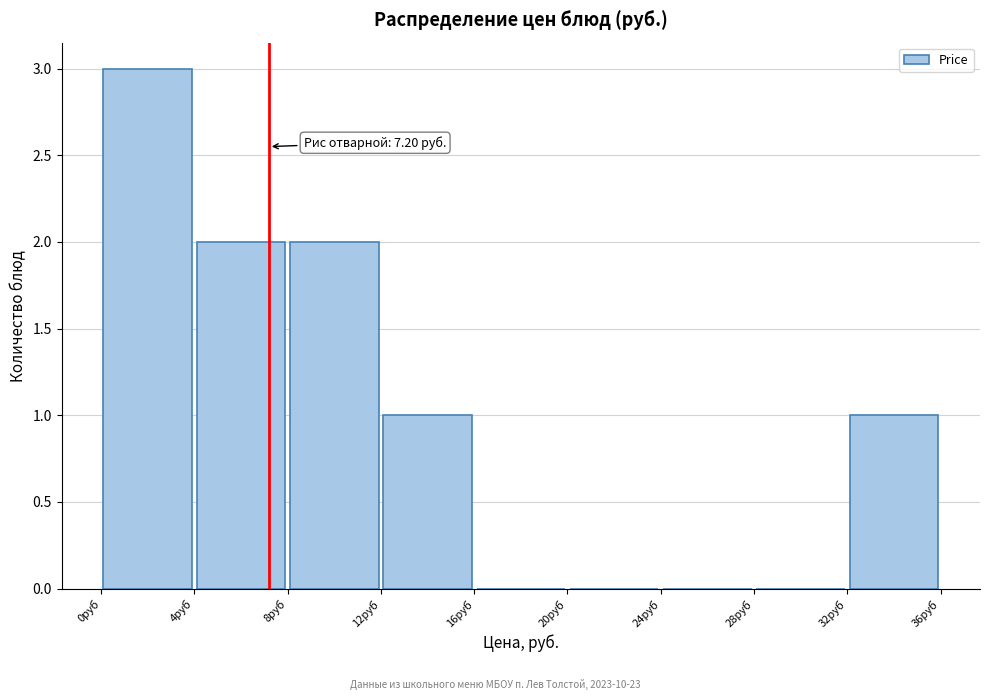

Over which range of the x-axis is the bar tallest?

0 to 4